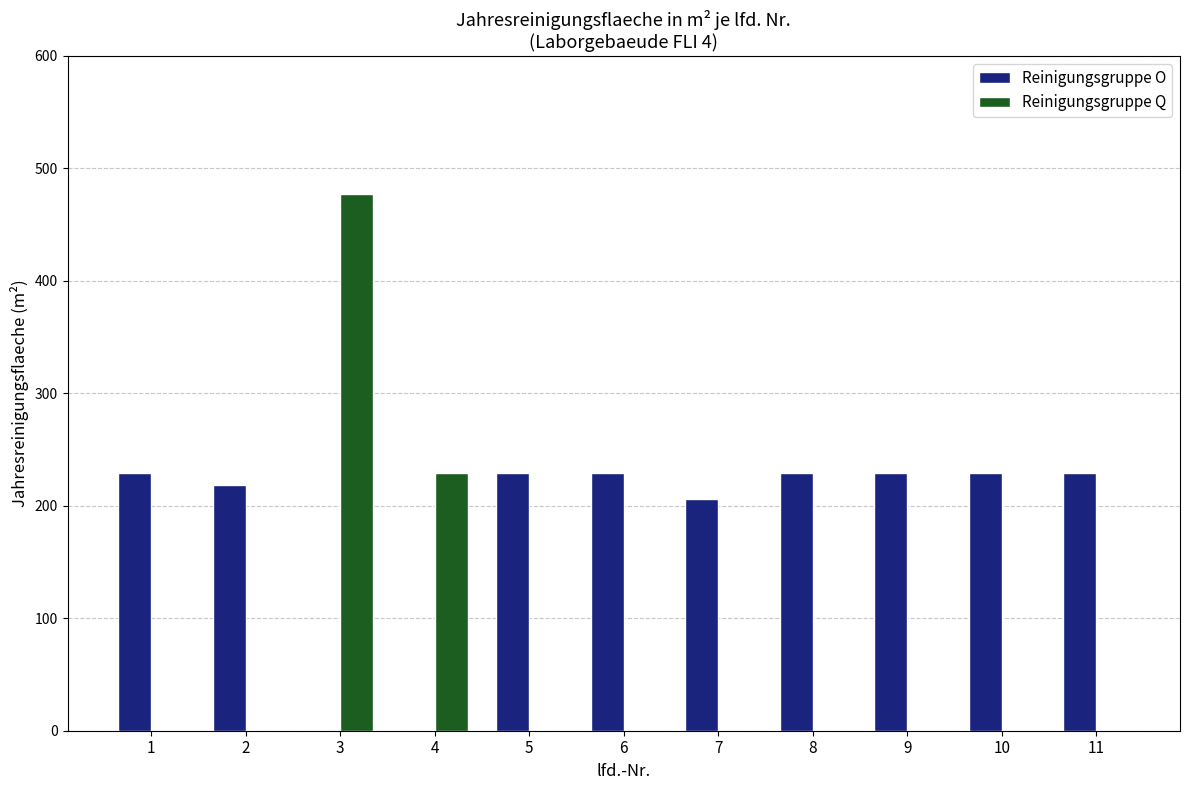

What is the total value across all series at 4?

228.8